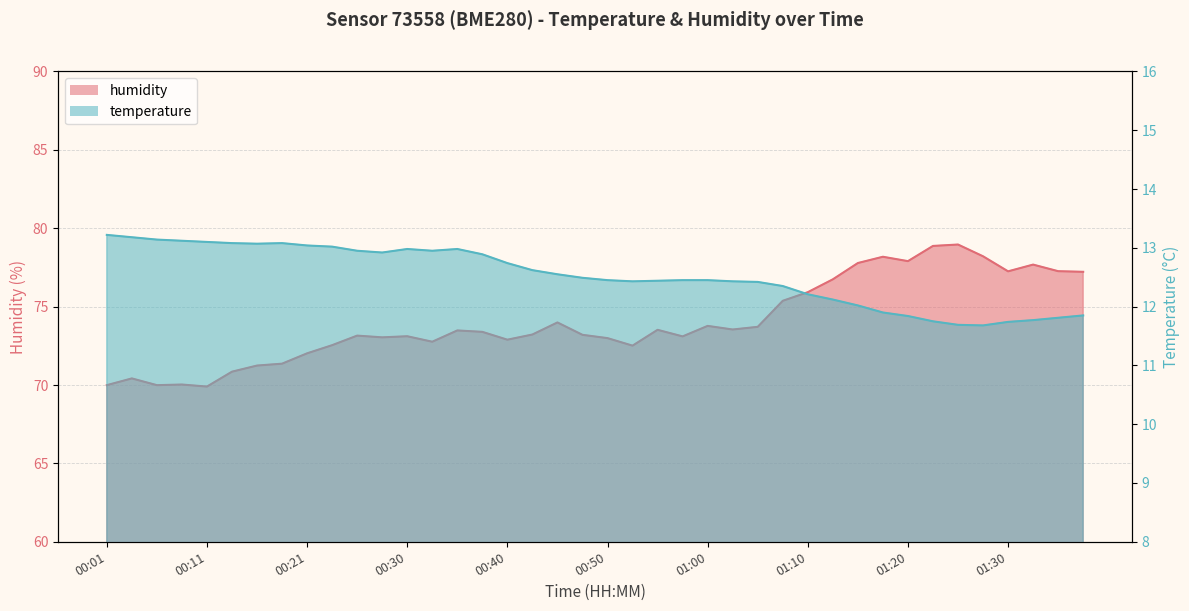

What is the total value across all series at 01:03?

86.0